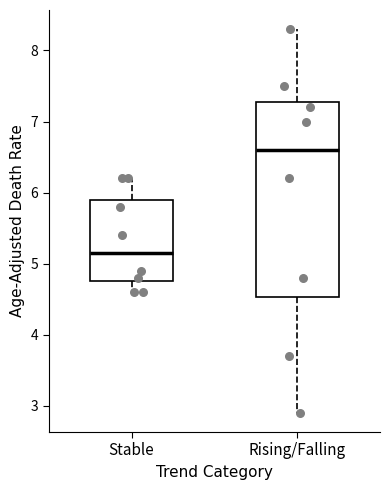

Reading left to right, read every box against the y-axis: the position of its median line, the range the box covers, and the ends of its whiskers. The values are not printed on the chart, so give them approximately, as read against the axis.

Stable: median 5.2, box 4.8 to 5.9, whiskers 4.6 to 6.2
Rising/Falling: median 6.6, box 4.5 to 7.3, whiskers 2.9 to 8.3